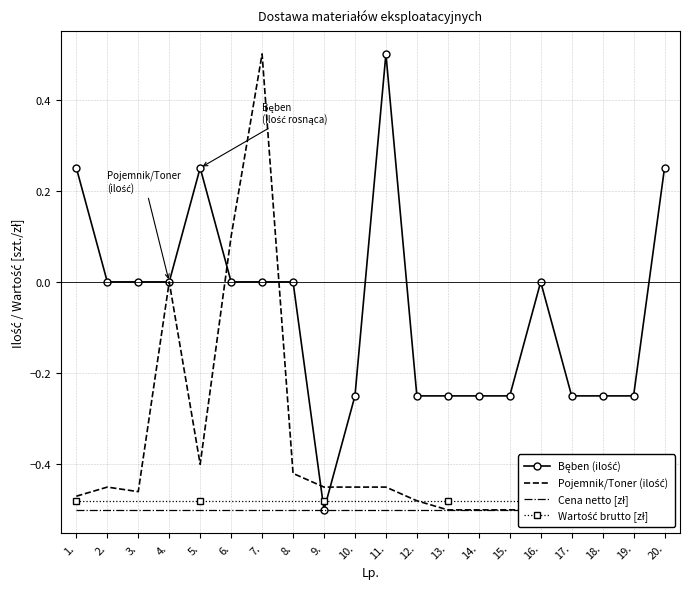

True or false: Pojemnik/Toner (ilość) and Bęben (ilość) cross at least once.

True